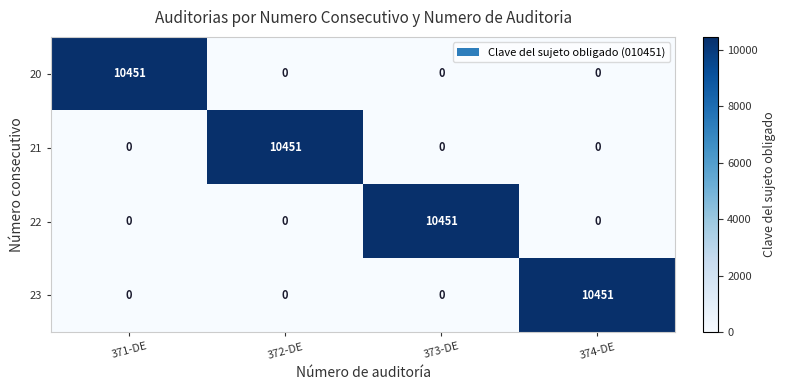

What is the total value across all series at 371-DE?

10451